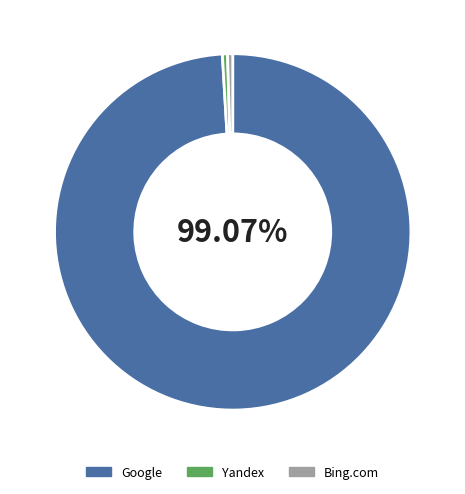

Does any single category account for the majority?

Yes